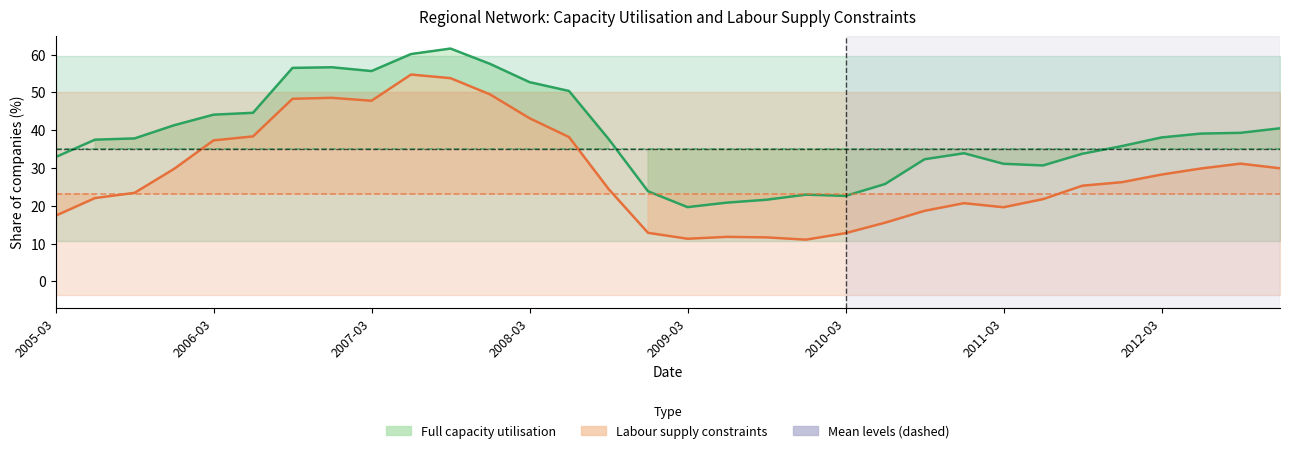

What is the label of the 3rd point from the left?

2005-09-30